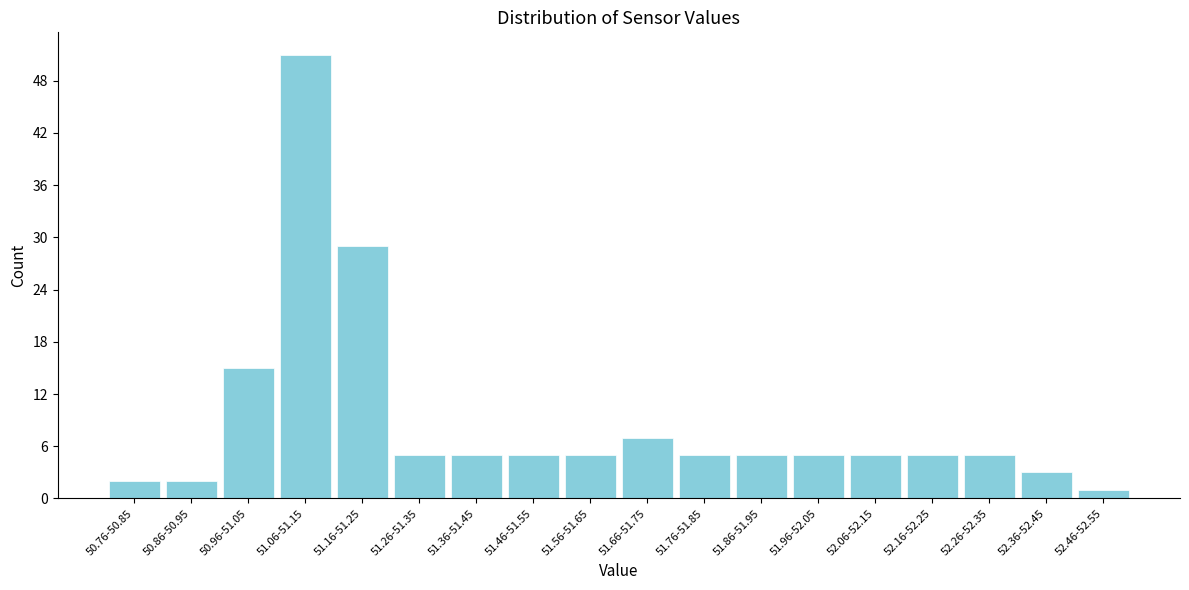

Reading right to left, transcribe all the data shown in this chart.

1	3	5	5	5	5	5	5	7	5	5	5	5	29	51	15	2	2